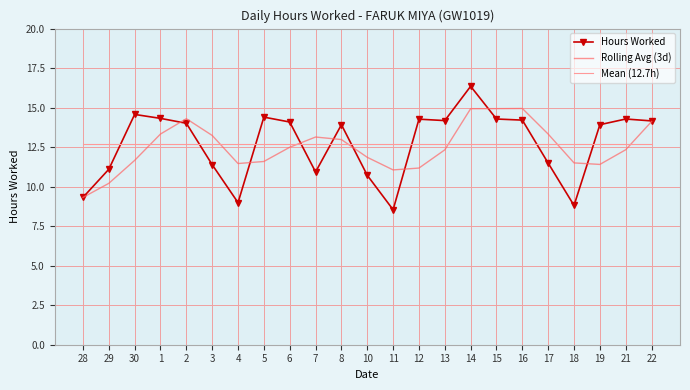

Reading left to right, what are all the values shown in this chart?

9.3	11.1	14.6	14.3	14.0	11.4	9.0	14.4	14.1	10.9	13.9	10.7	8.5	14.3	14.2	16.4	14.3	14.2	11.5	8.8	13.9	14.3	14.2